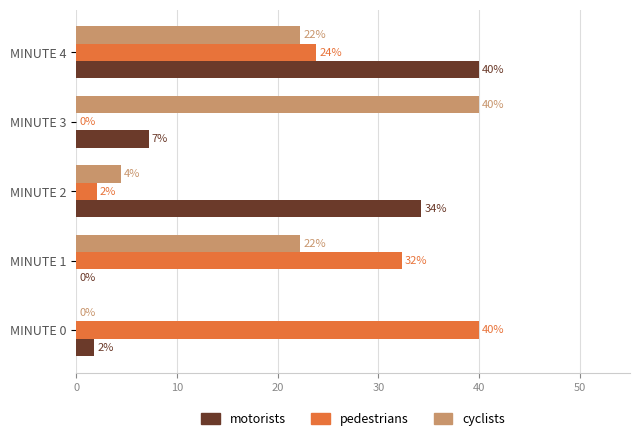

What are all the series names shown in the legend?

motorists, pedestrians, cyclists